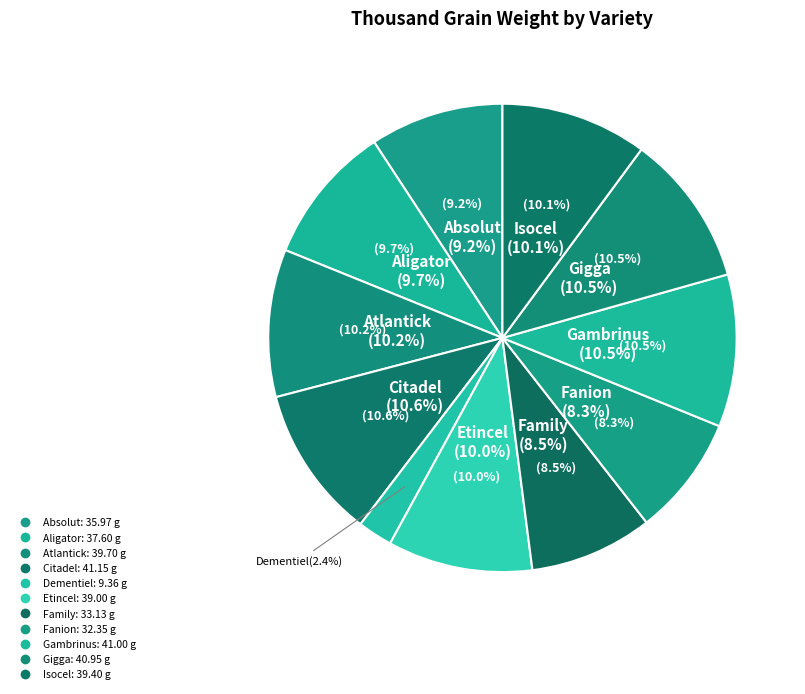

Which category has the biggest portion of the pie?

Citadel